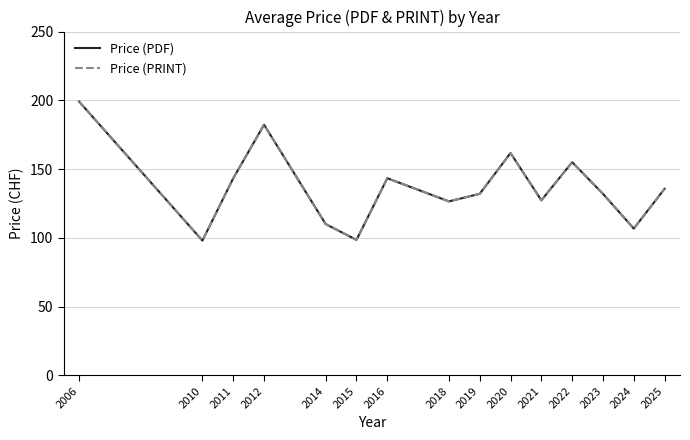

Does the chart have visible grid lines?

Yes